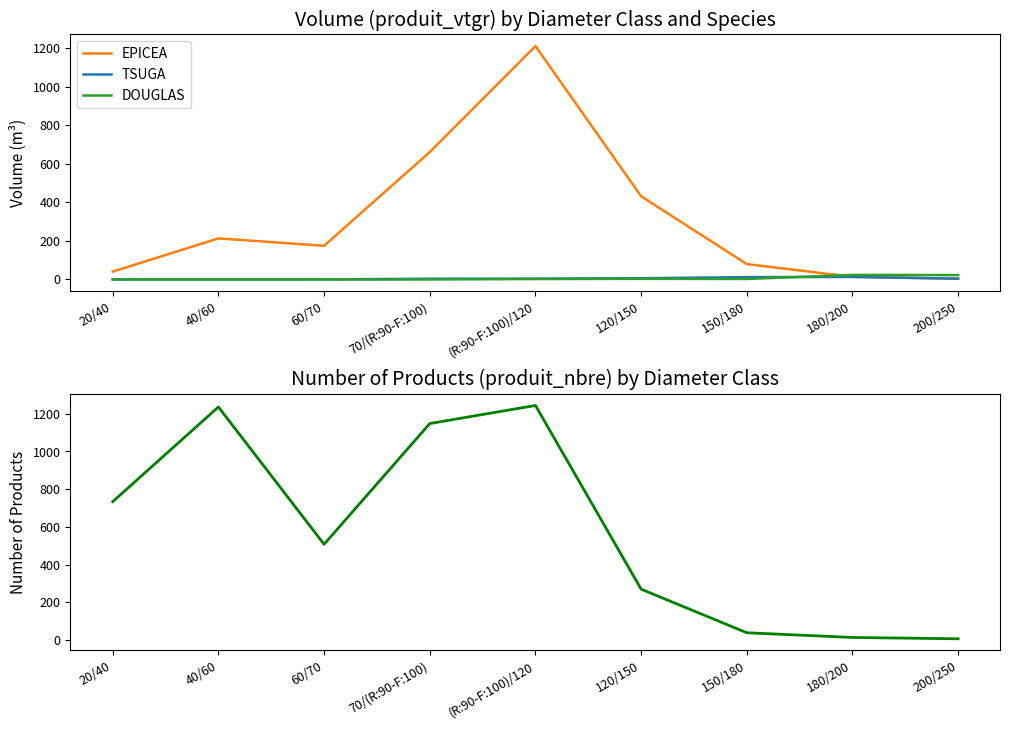

Reading left to right, list all the values displayed in this chart.

EPICEA: 40.9	213.2	174.9	661.8	1211.6	431.8	79.6	13.6	4.1
TSUGA: 0.0	0.3	0.4	3.7	4.2	6.4	12.1	13.1	4.0
DOUGLAS: 0.0	0.0	0.0	0.0	2.2	3.2	2.5	23.6	22.7
Total produit_nbre: 734.0	1236.0	508.0	1148.0	1244.0	270.0	39.0	14.0	7.0